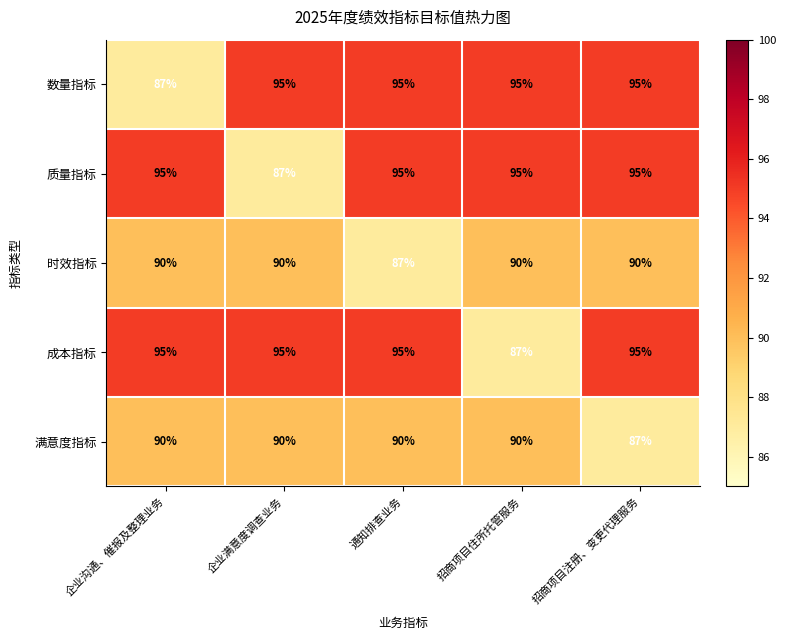

How many 质量指标 values are between 95 and 96?

4